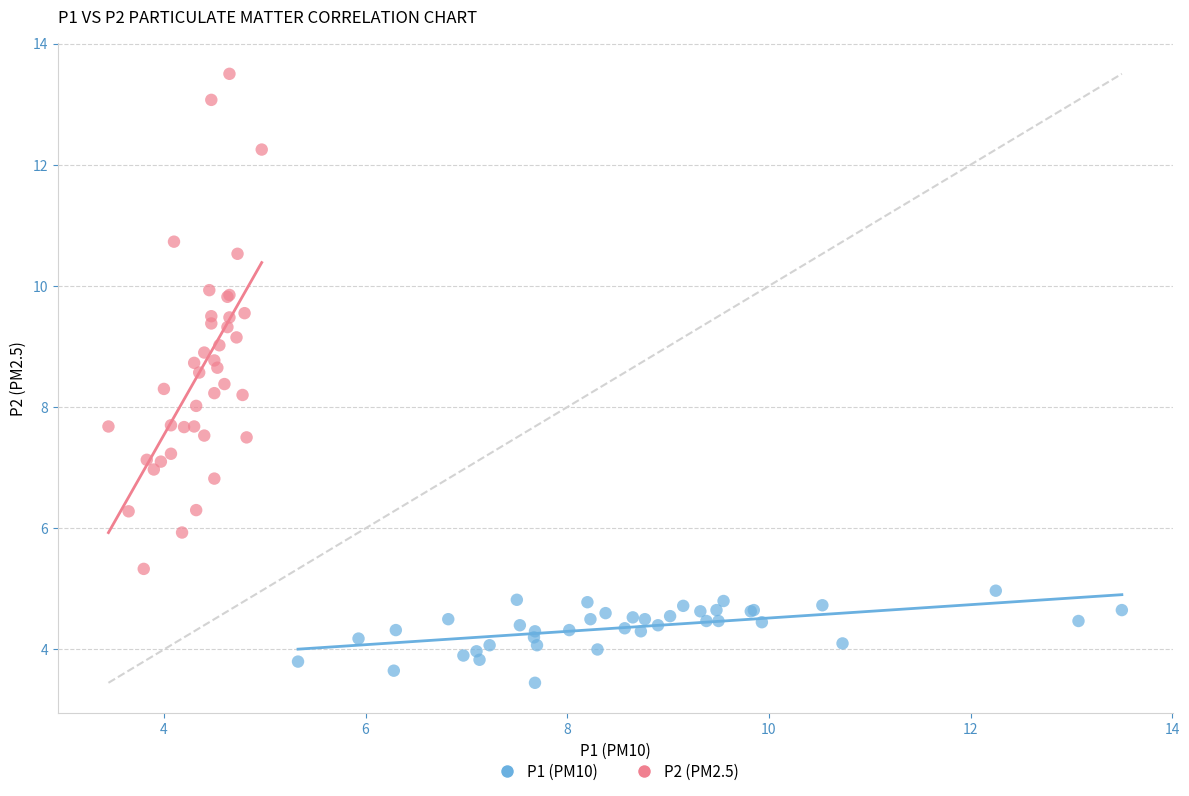

Which series contains the highest Y value?

P2 (PM2.5)